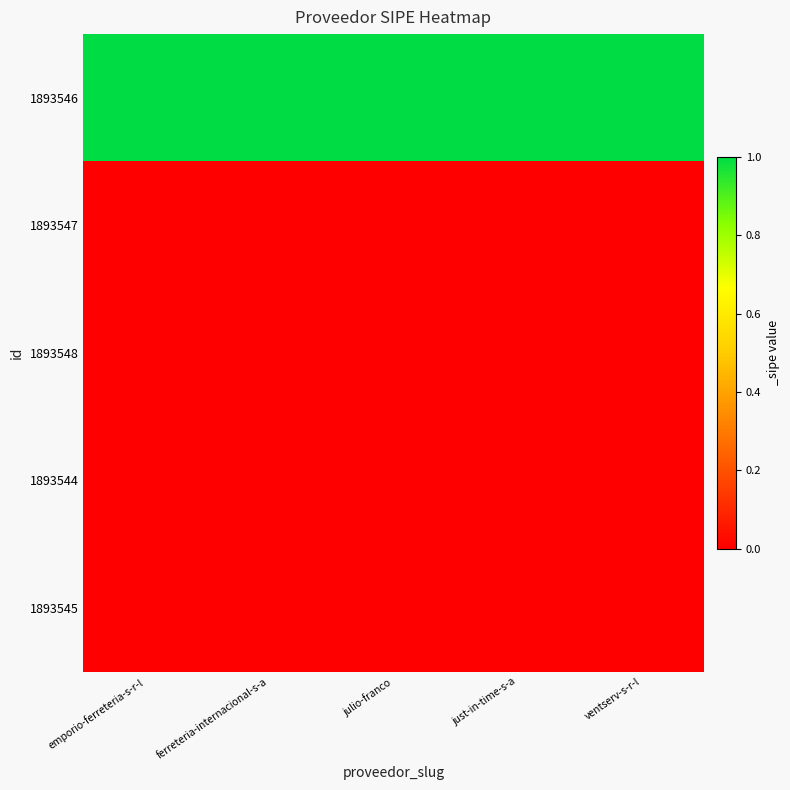

Which has a higher value, julio-franco or ferreteria-internacional-s-a?

julio-franco